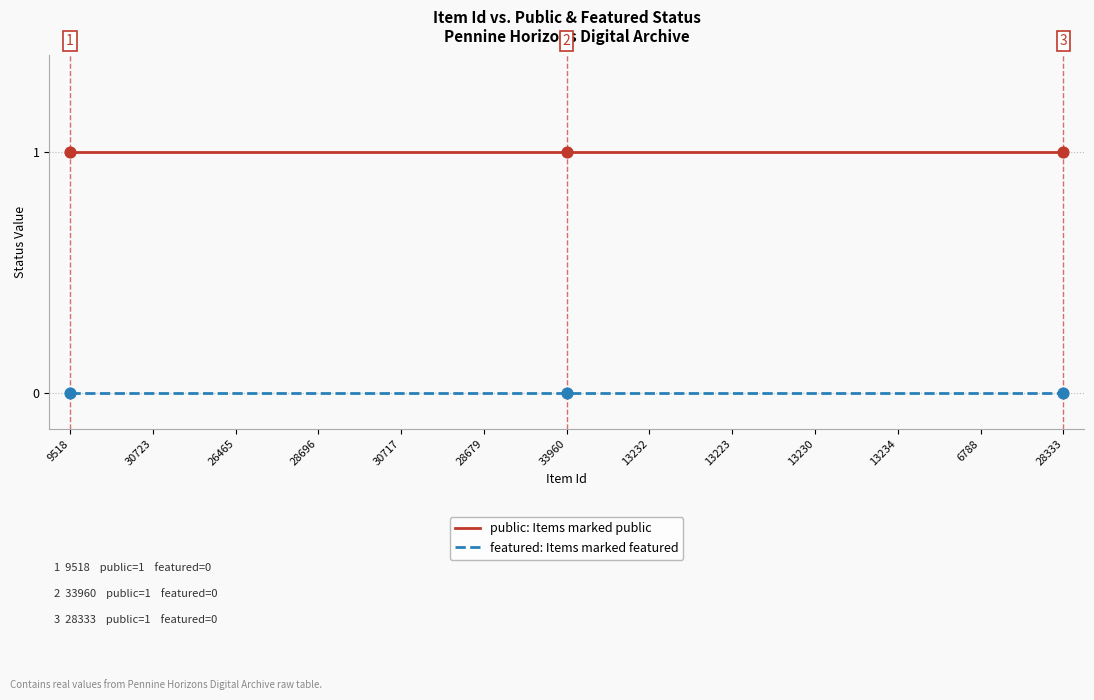

Which series has the largest total across all categories?

public: Items marked public